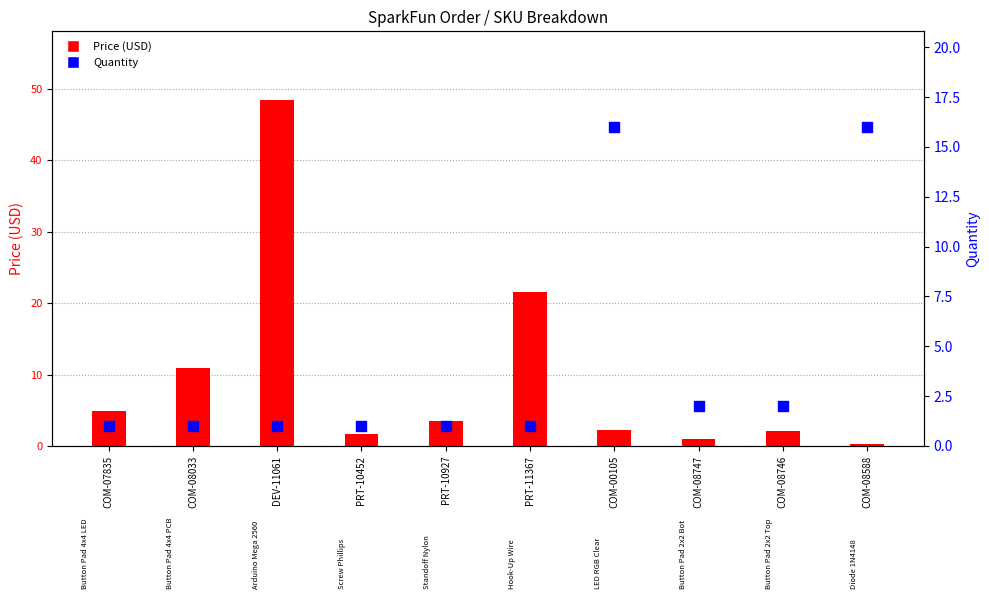

Which series has the largest Y range (max minus min)?

Price (USD)